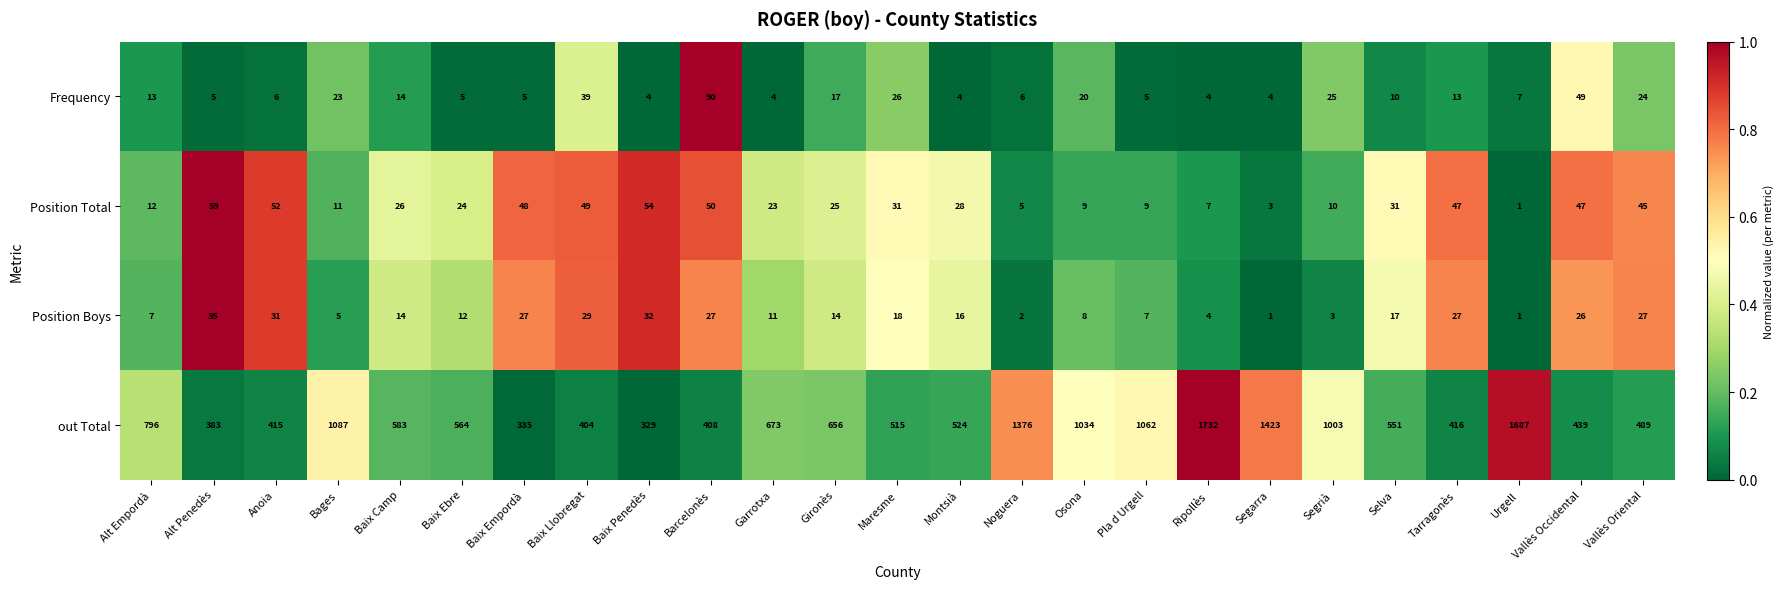

What is the total value across all series at Vallès Occidental?

561